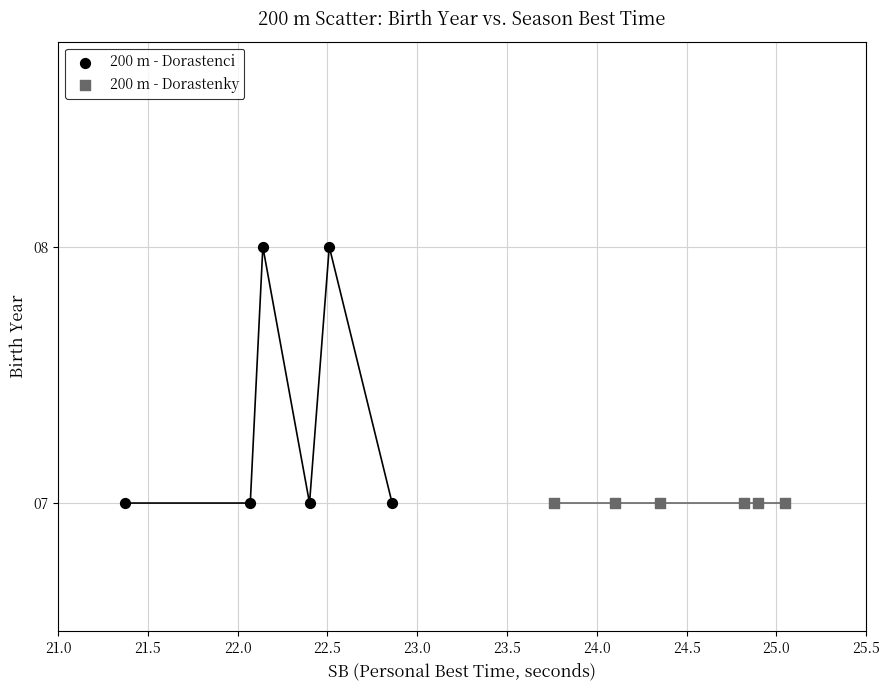

Which series contains the highest Y value?

200 m - Dorastenci